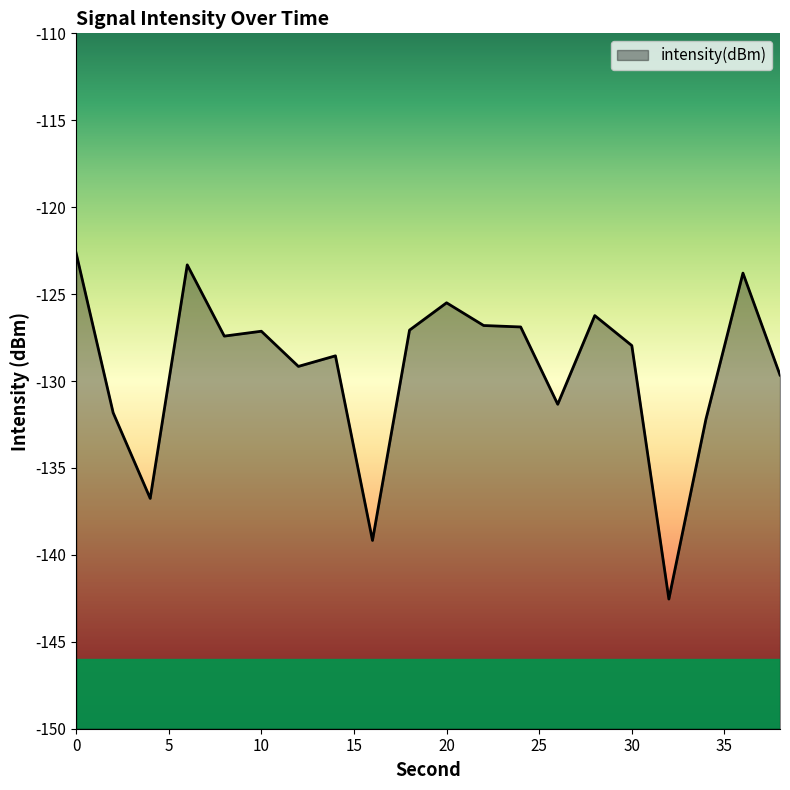

Where is the data nearest to the value -132?

2